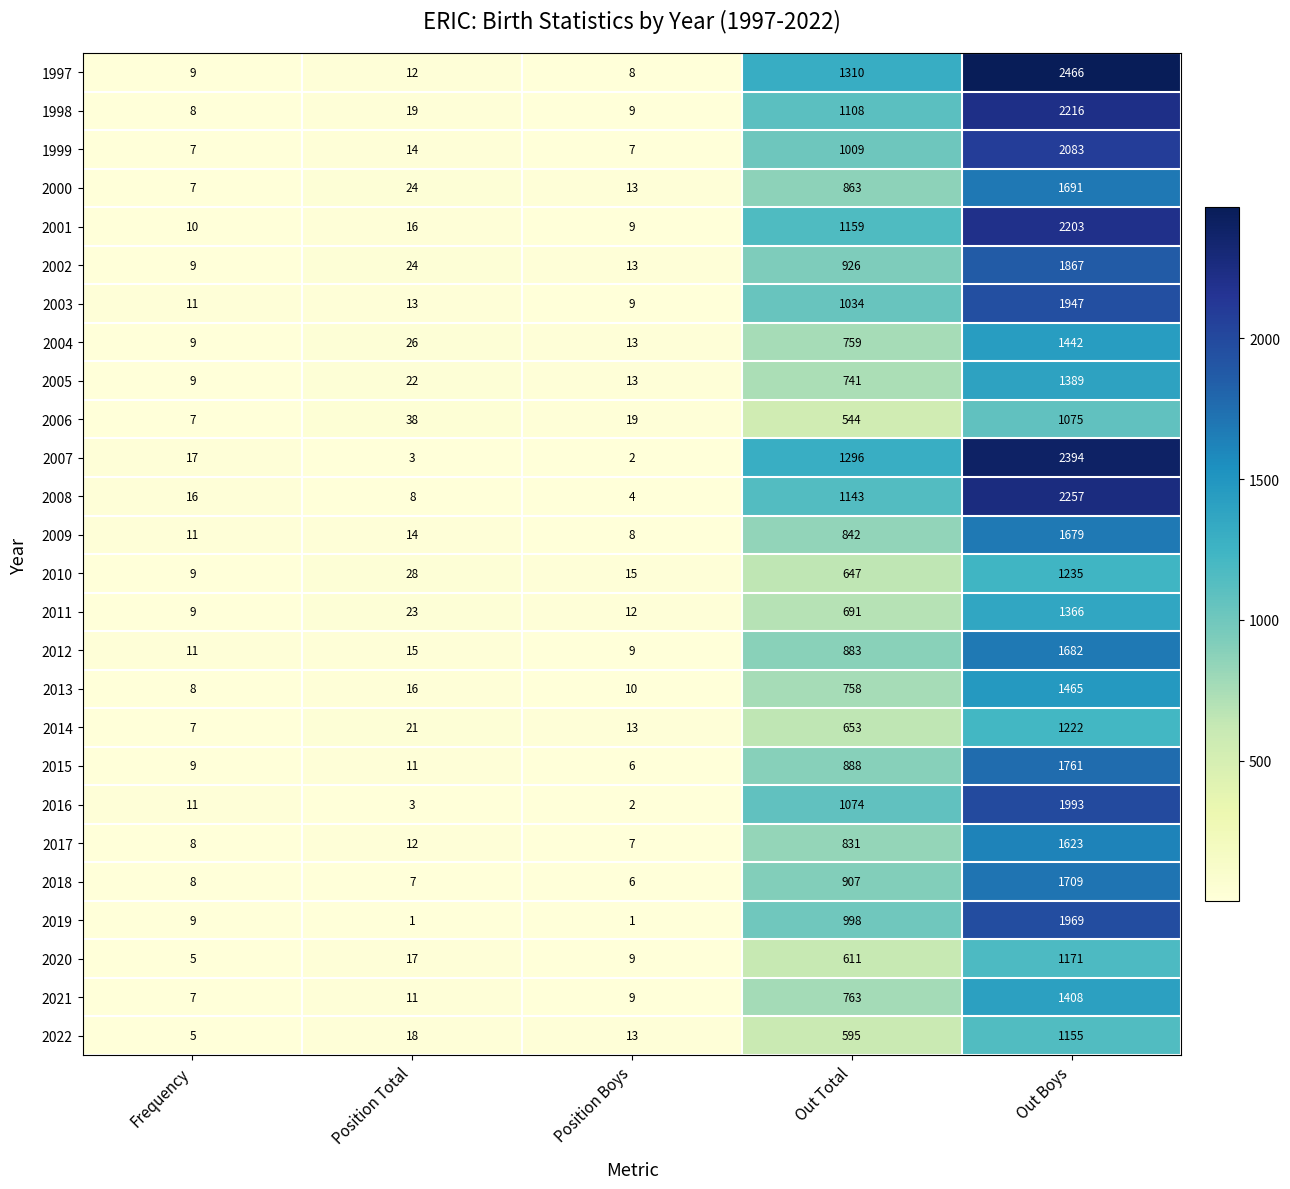

Rank the series by their maximum value, from lowest to highest.

2006, 2022, 2020, 2014, 2010, 2011, 2005, 2021, 2004, 2013, 2017, 2009, 2012, 2000, 2018, 2015, 2002, 2003, 2019, 2016, 1999, 2001, 1998, 2008, 2007, 1997